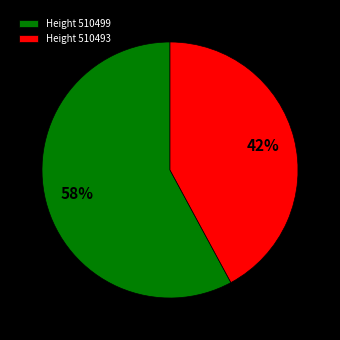

What percentage is the Height 510499 slice, to the nearest percent?

58%